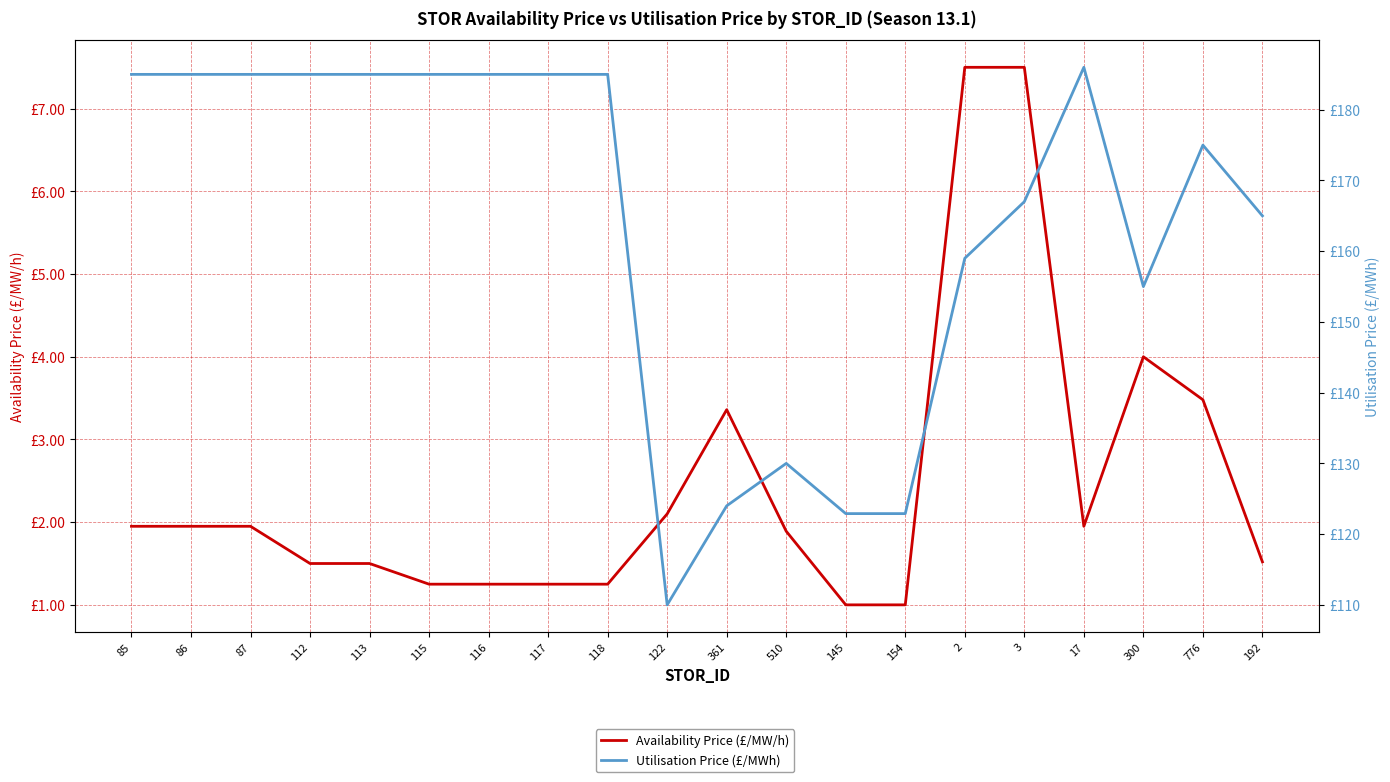

True or false: Utilisation Price (£/MWh) and Availability Price (£/MW/h) intersect in this chart.

False